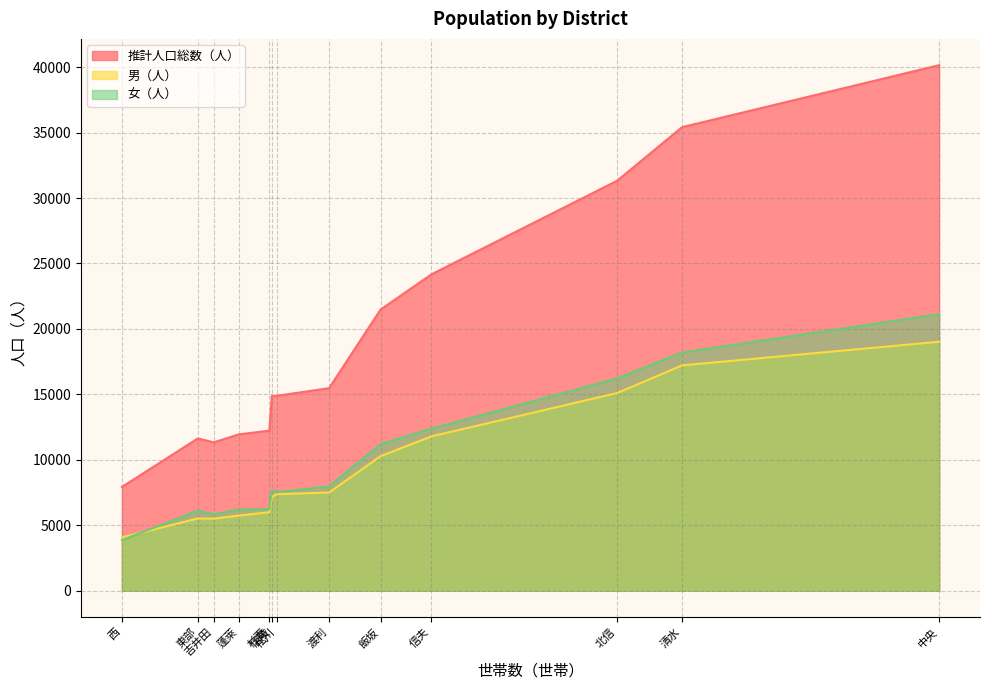

Is the value of 男（人） at 杉妻 greater than the value of 女（人） at 西?

Yes